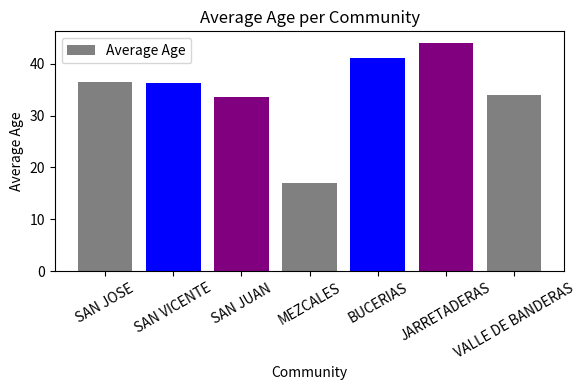

What is the difference between the maximum and minimum values?

27.0